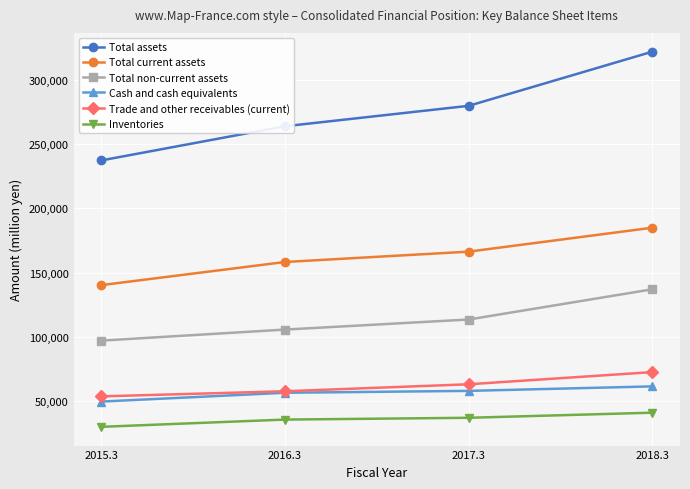

Reading left to right, what are all the values shown in this chart?

Total assets: 237310	263917	279817	321979
Total current assets: 140248	158258	166318	184952
Total non-current assets: 97062	105659	113499	137027
Cash and cash equivalents: 49613	56481	57944	61444
Trade and other receivables (current): 53662	57652	63084	72567
Inventories: 29966	35604	36998	40975